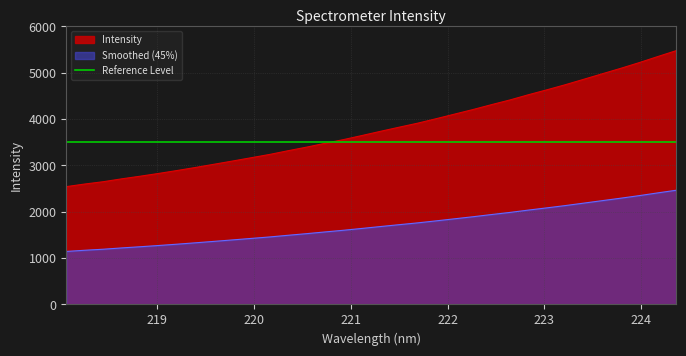

Which category has the lowest value across all series?

218.0596